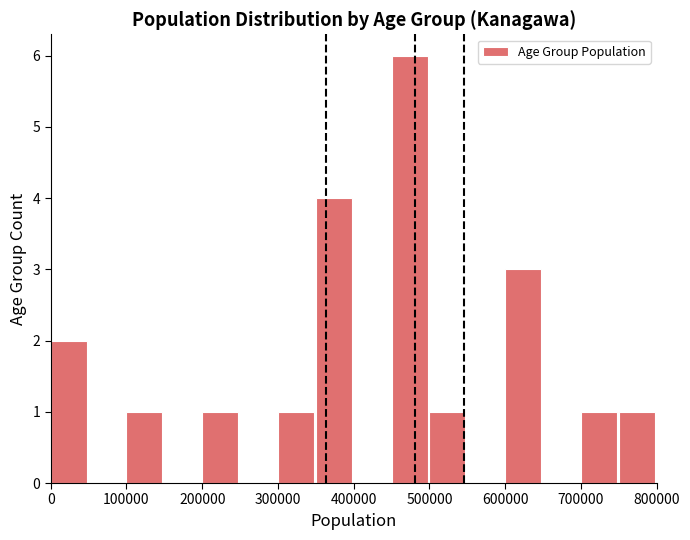

Which range on the x-axis has the tallest bar?

450000 to 500000